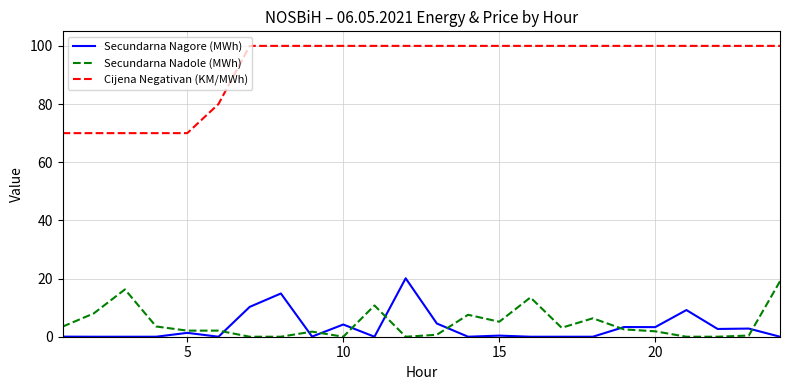

What is the lowest value of the Cijena Negativan (KM/MWh) series?

70.0